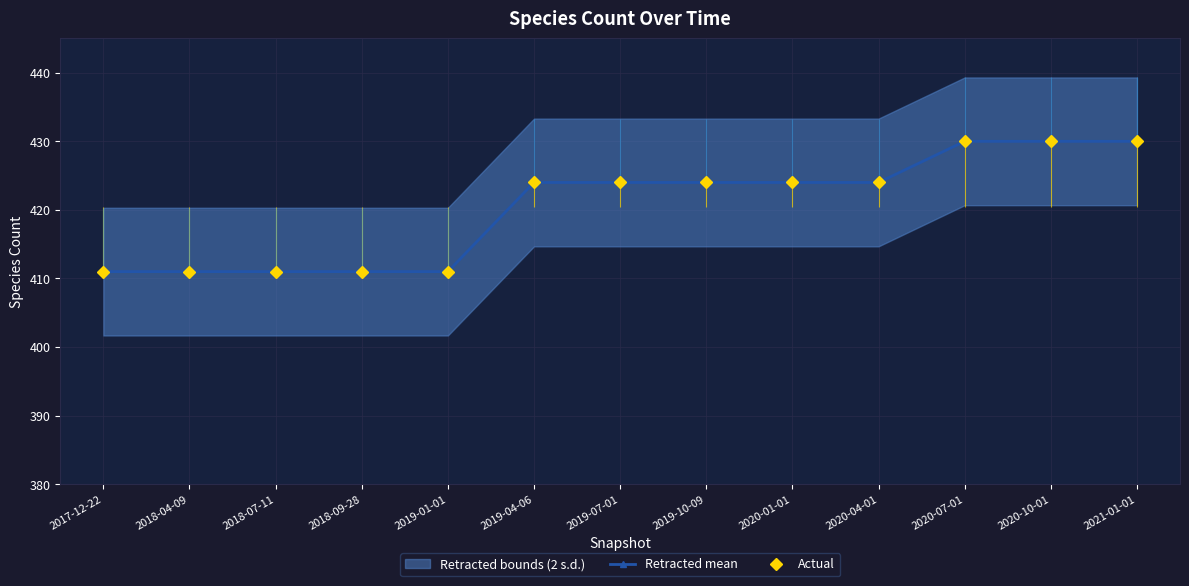

At which category does the chart reach its peak across all series?

2020-07-01